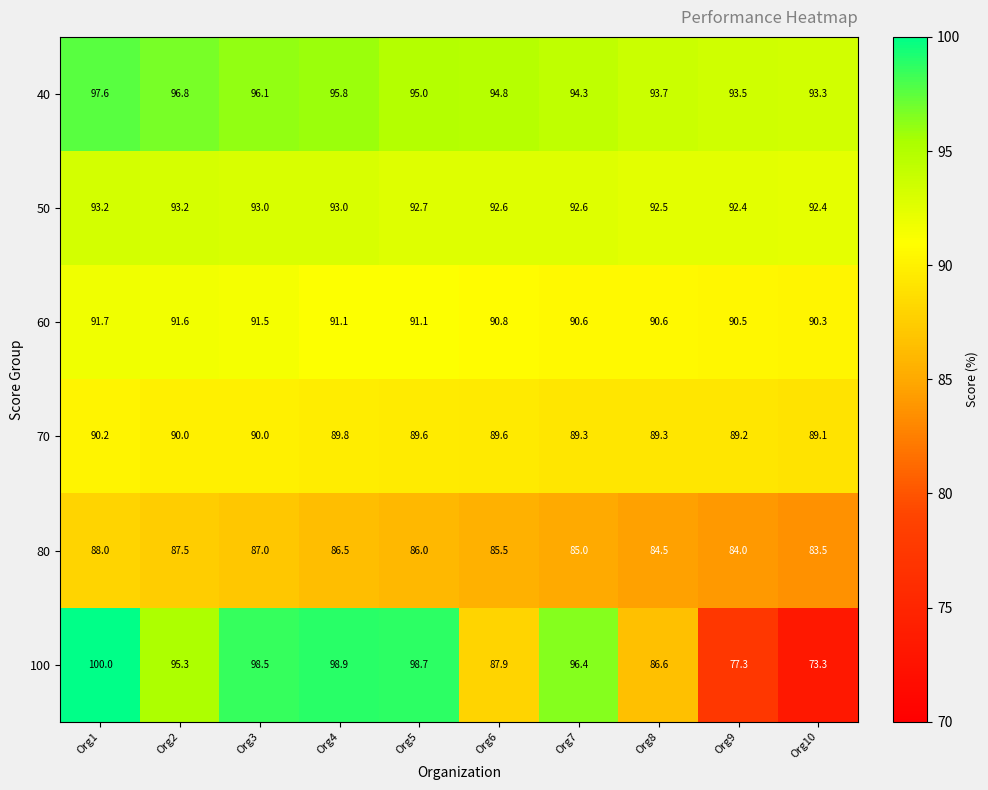

Which series has the largest total across all categories?

40